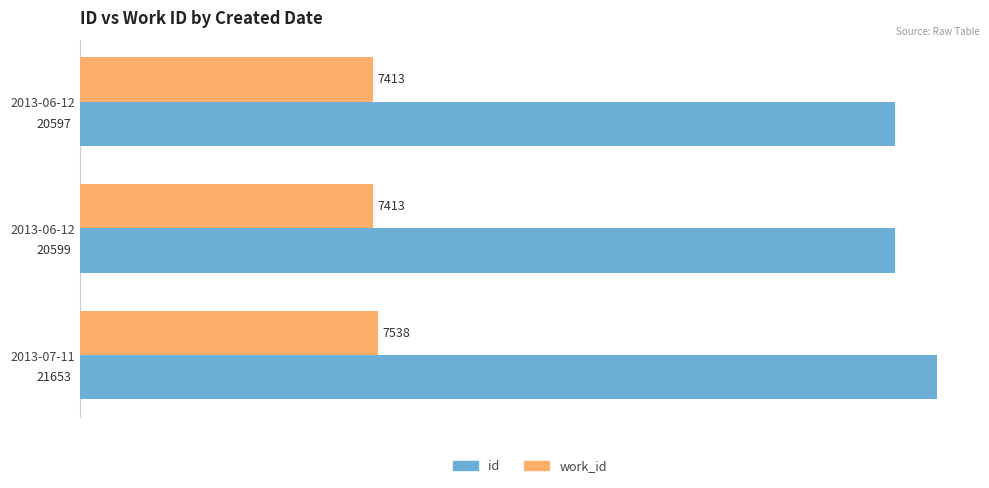

What are all the series names shown in the legend?

id, work_id